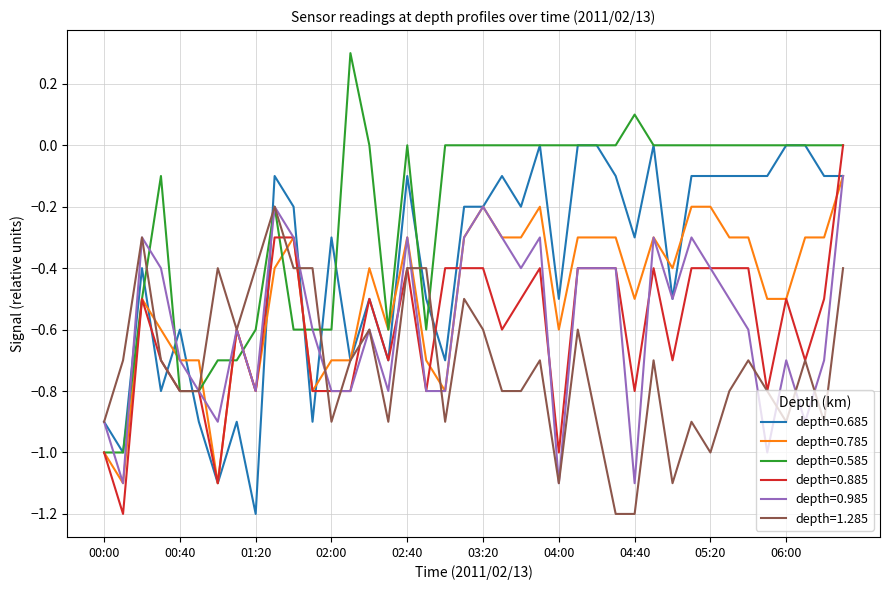

Which series has the largest total across all categories?

depth=0.585